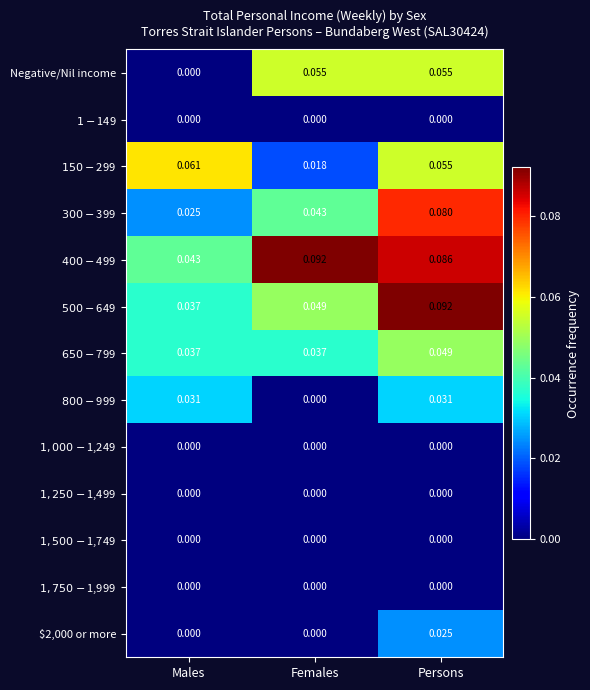

At which category is the sum across all series the highest?

Persons